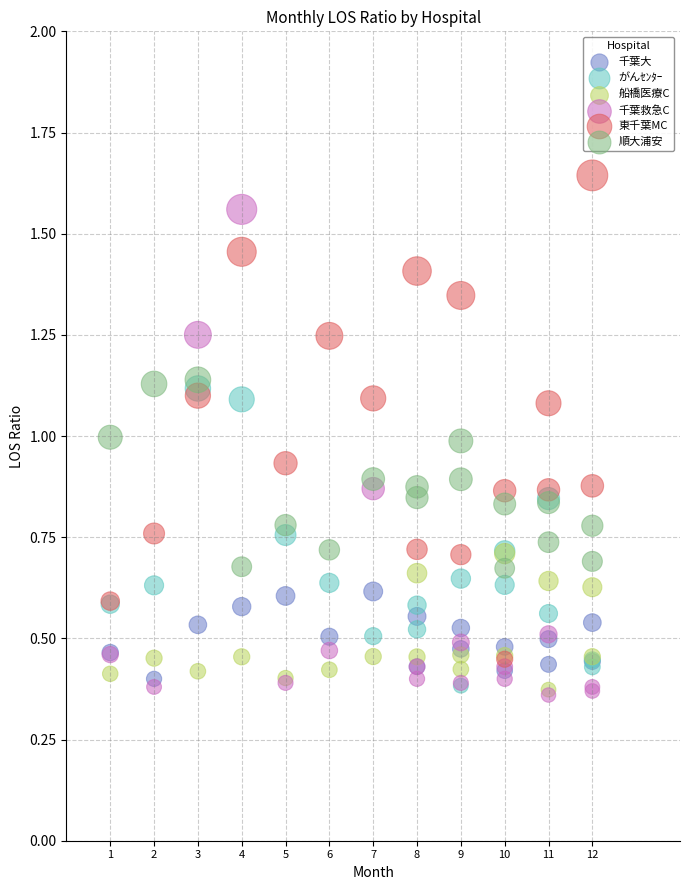

What are all the series names shown in the legend?

千葉大, がんｾﾝﾀｰ, 船橋医療C, 千葉救急C, 東千葉MC, 順大浦安